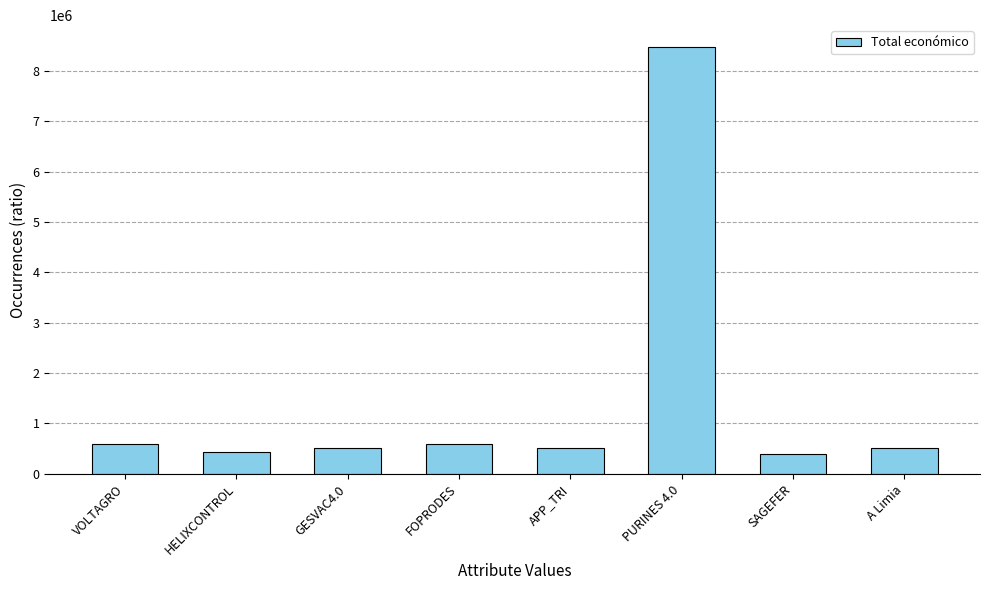

What is the difference between the second highest and second lowest values?

174491